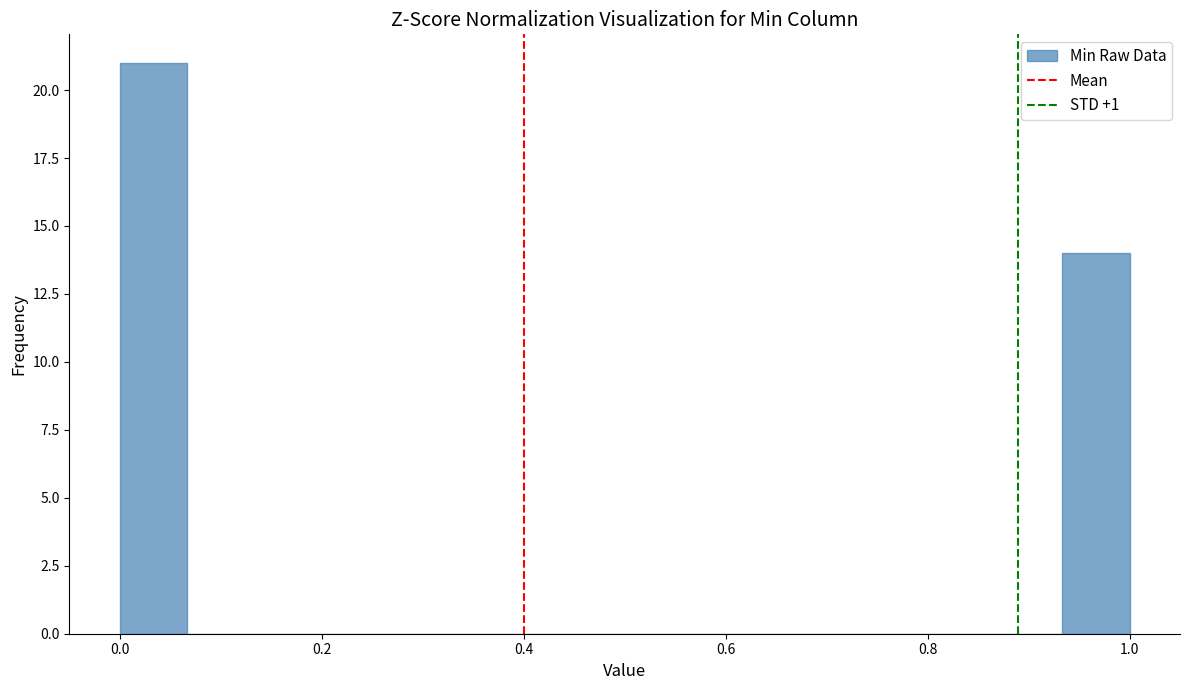

Around what value on the x-axis is the tallest bar? Give the approximate position of its centre, as read against the axis.

0.04